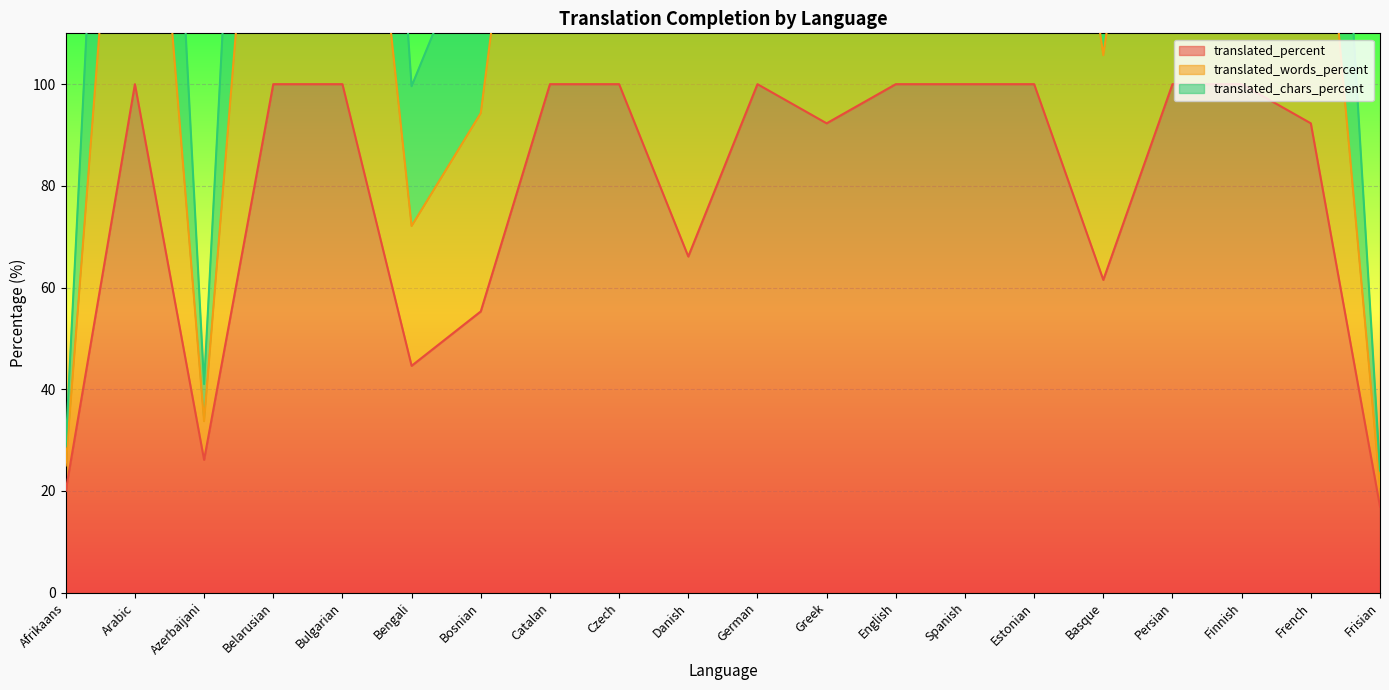

Reading right to left, what are all the values shown in this chart?

translated_percent: Frisian=16.9	French=92.3	Finnish=100.0	Persian=100.0	Basque=61.5	Estonian=100.0	Spanish=100.0	English=100.0	Greek=92.3	German=100.0	Danish=66.1	Czech=100.0	Catalan=100.0	Bosnian=55.3	Bengali=44.6	Bulgarian=100.0	Belarusian=100.0	Azerbaijani=26.1	Arabic=100.0	Afrikaans=20.0
translated_words_percent: Frisian=24.0	French=249.2	Finnish=300.0	Persian=300.0	Basque=150.4	Estonian=300.0	Spanish=300.0	English=300.0	Greek=249.2	German=300.0	Danish=167.8	Czech=300.0	Catalan=300.0	Bosnian=132.7	Bengali=99.6	Bulgarian=300.0	Belarusian=300.0	Azerbaijani=41.0	Arabic=300.0	Afrikaans=28.8
translated_chars_percent: Frisian=20.8	French=170.7	Finnish=200.0	Persian=200.0	Basque=105.7	Estonian=200.0	Spanish=200.0	English=200.0	Greek=170.7	German=200.0	Danish=117.2	Czech=200.0	Catalan=200.0	Bosnian=94.3	Bengali=72.1	Bulgarian=200.0	Belarusian=200.0	Azerbaijani=33.7	Arabic=200.0	Afrikaans=25.0